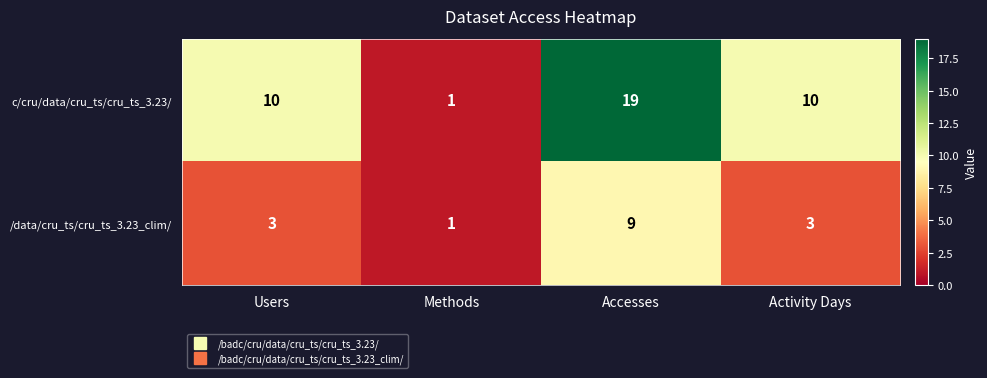

How many distinct data groups are displayed?

2